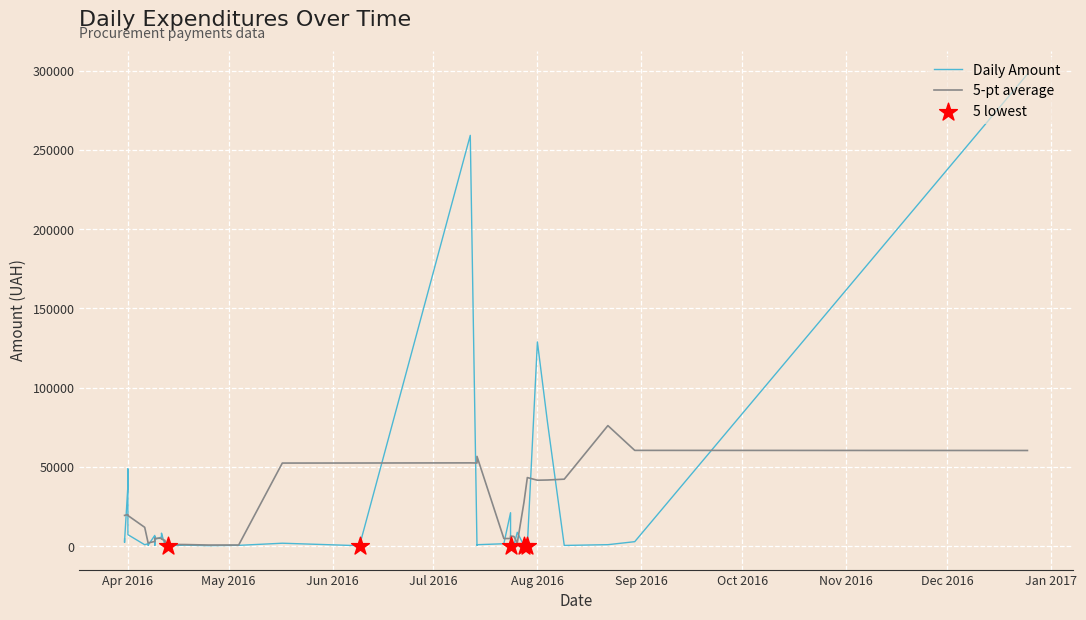

What is the change in value from 13 to 38?

+3064.1